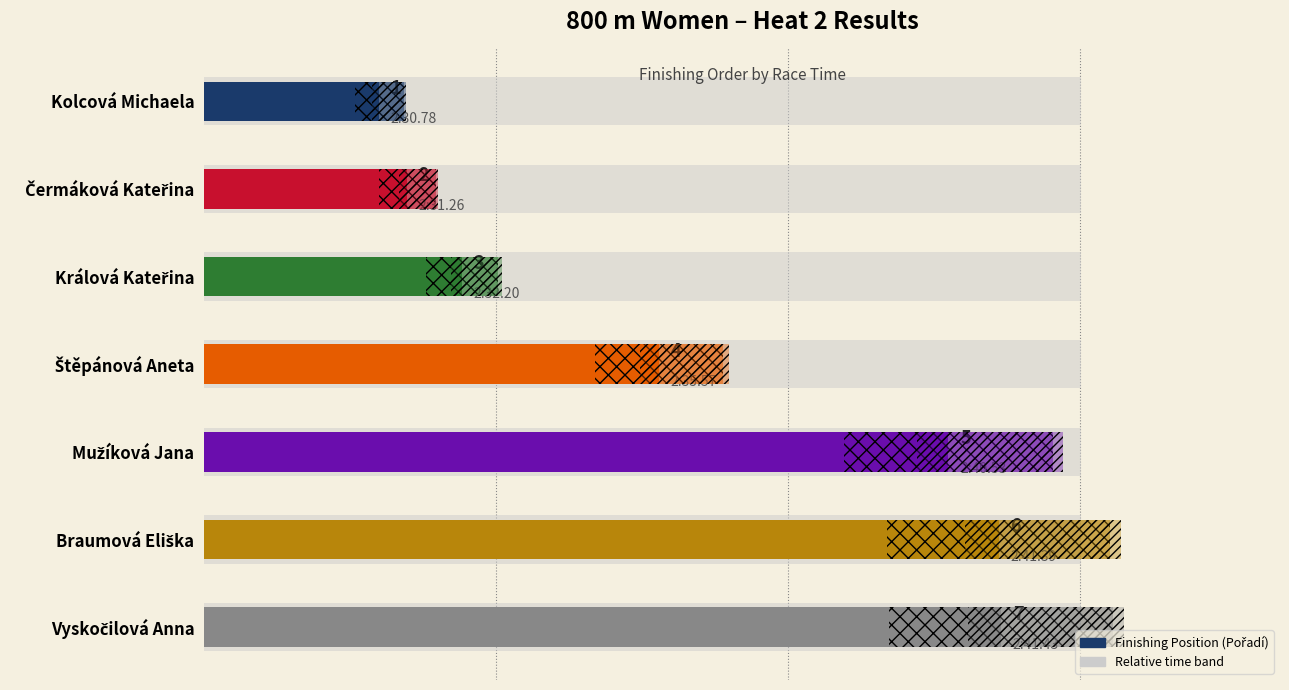

How many values exceed 7?

4